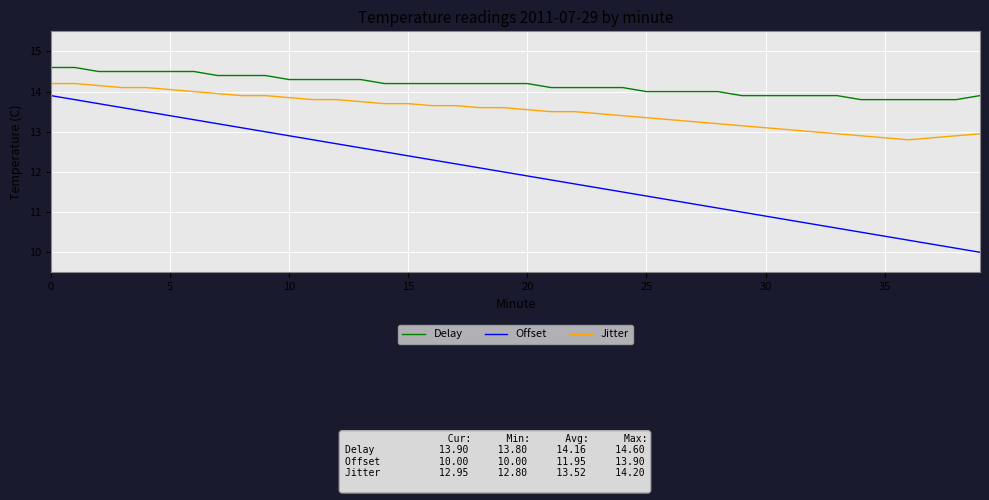

Which series has the largest range (max minus min)?

Offset